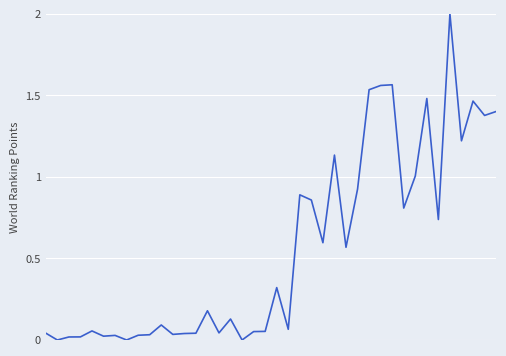

What is the difference between the maximum and minimum values?

2.0